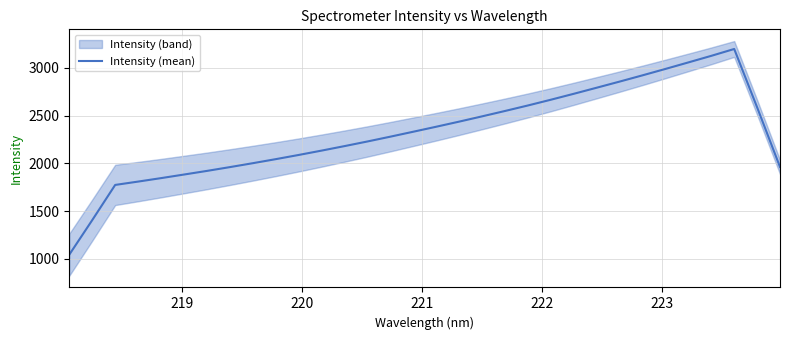

What is the lowest value of the Intensity (mean) series?

1043.5